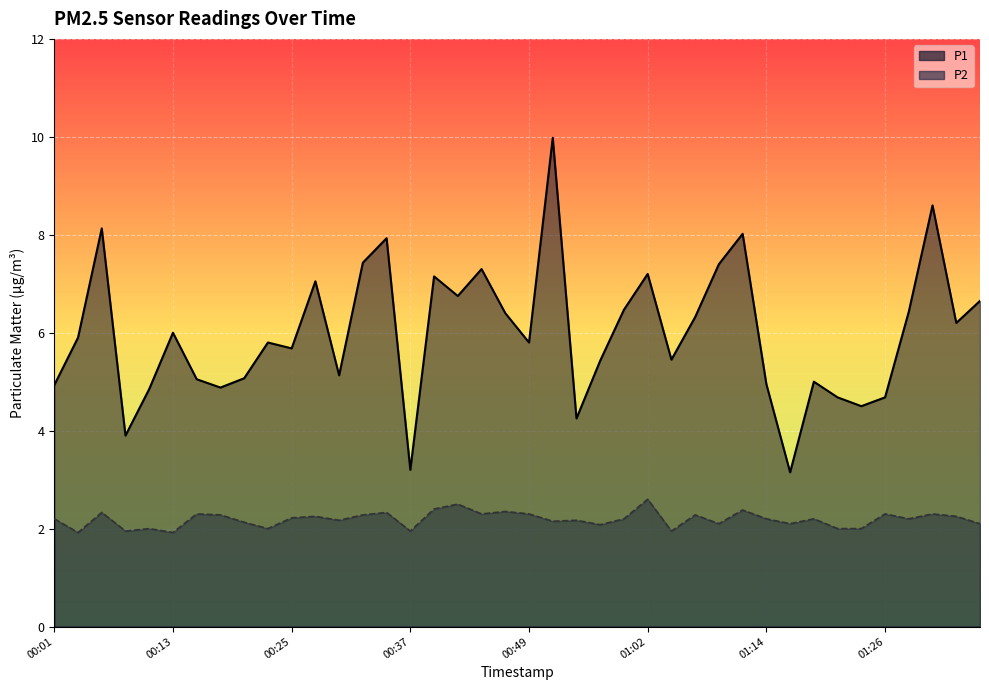

Is it true that P1 equals 3.2 at 00:30?

False